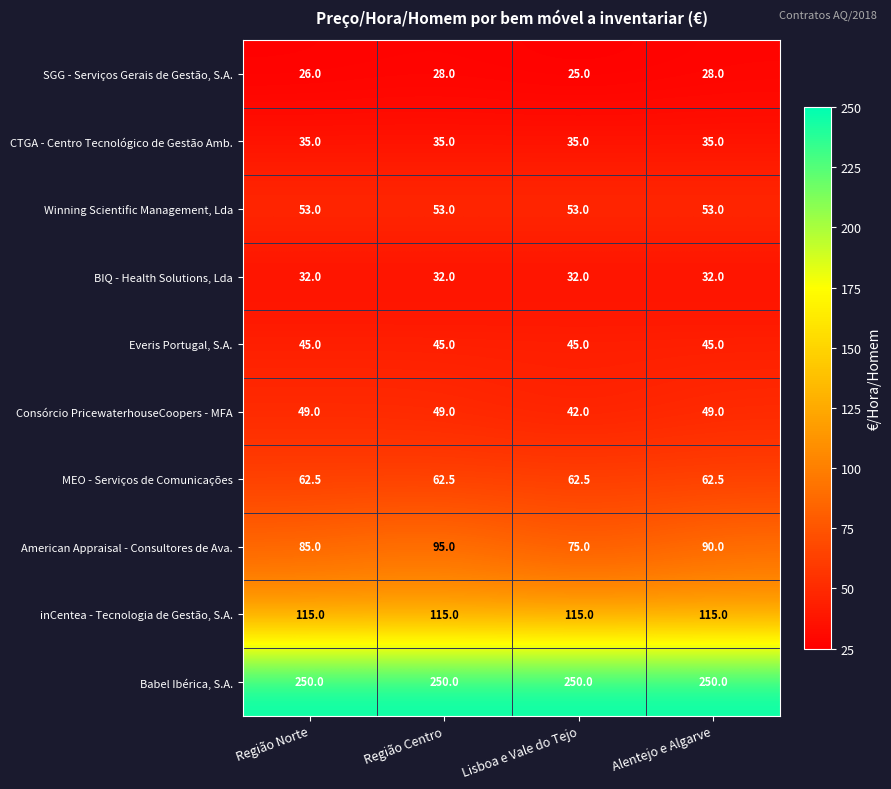

The value of American Appraisal - Consultores de Ava. at Região Norte is 85.0. True or false?

True